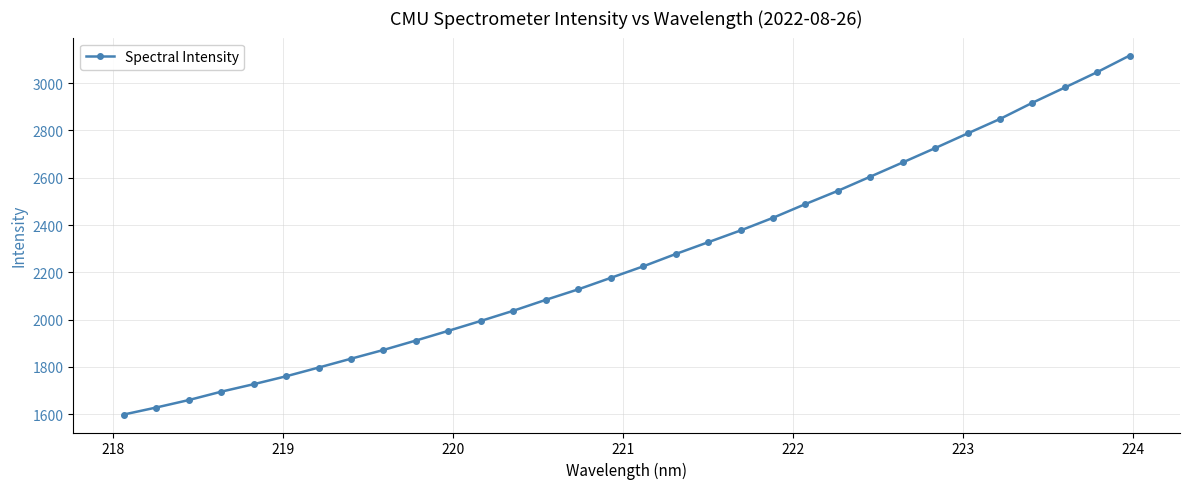

What is the value of the 22nd point from the left?

2488.7